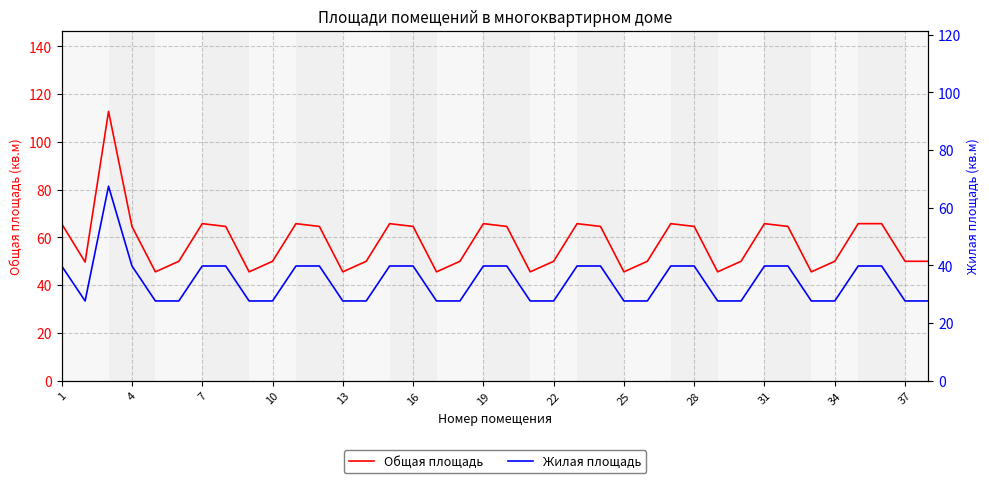

What is the minimum value shown in the chart?

27.7